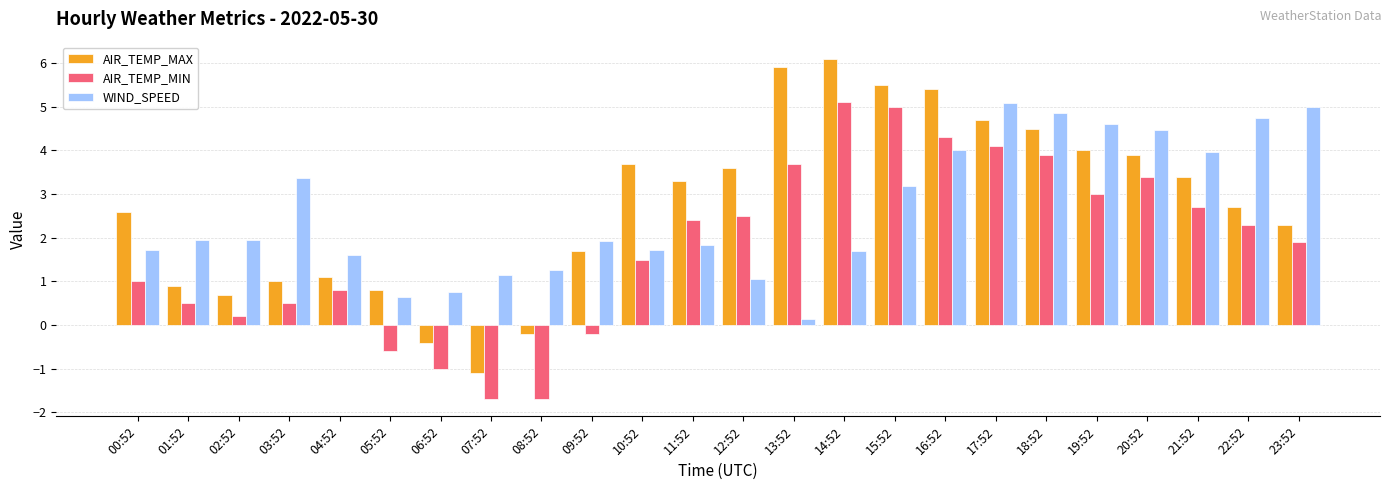

What is the sum of the AIR_TEMP_MIN values at 17:52 and 03:52?

4.6